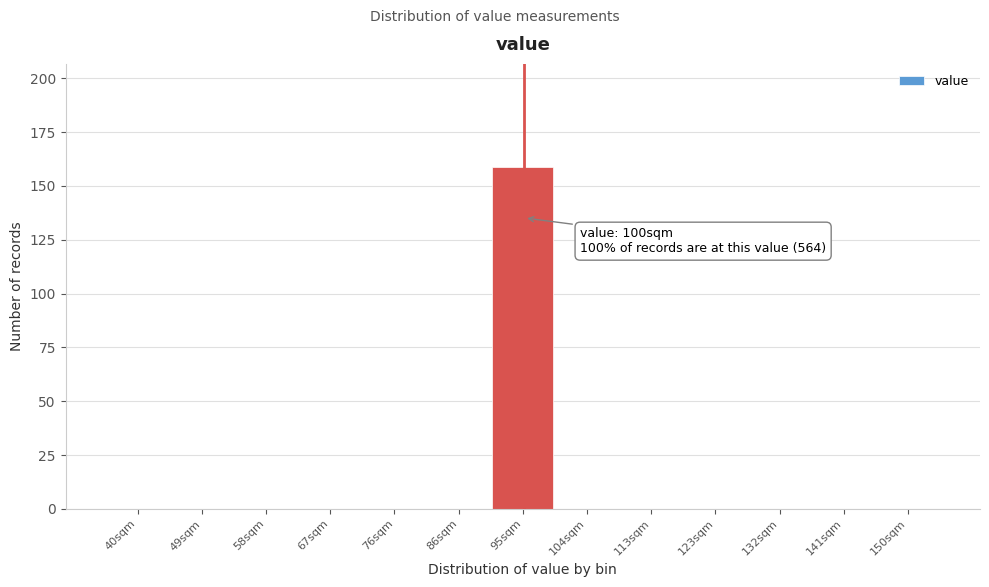

Reading right to left, what are all the values shown in this chart?

150sqm=0	141sqm=0	132sqm=0	123sqm=0	113sqm=0	104sqm=0	95sqm=159	86sqm=0	76sqm=0	67sqm=0	58sqm=0	49sqm=0	40sqm=0